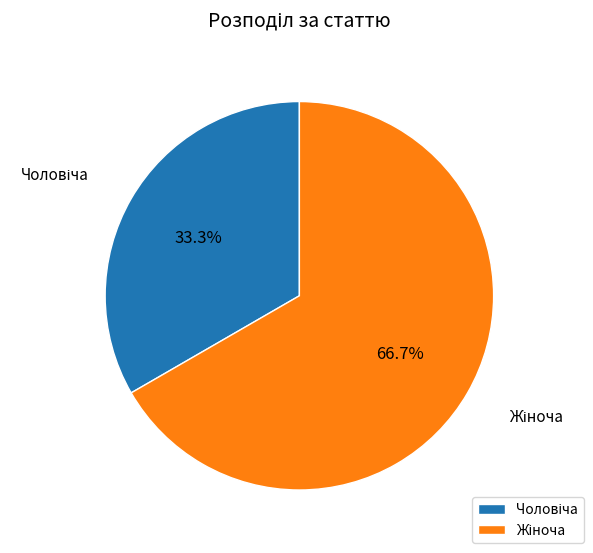

To the nearest percent, what is the difference between the largest and smallest slice percentages?

33%